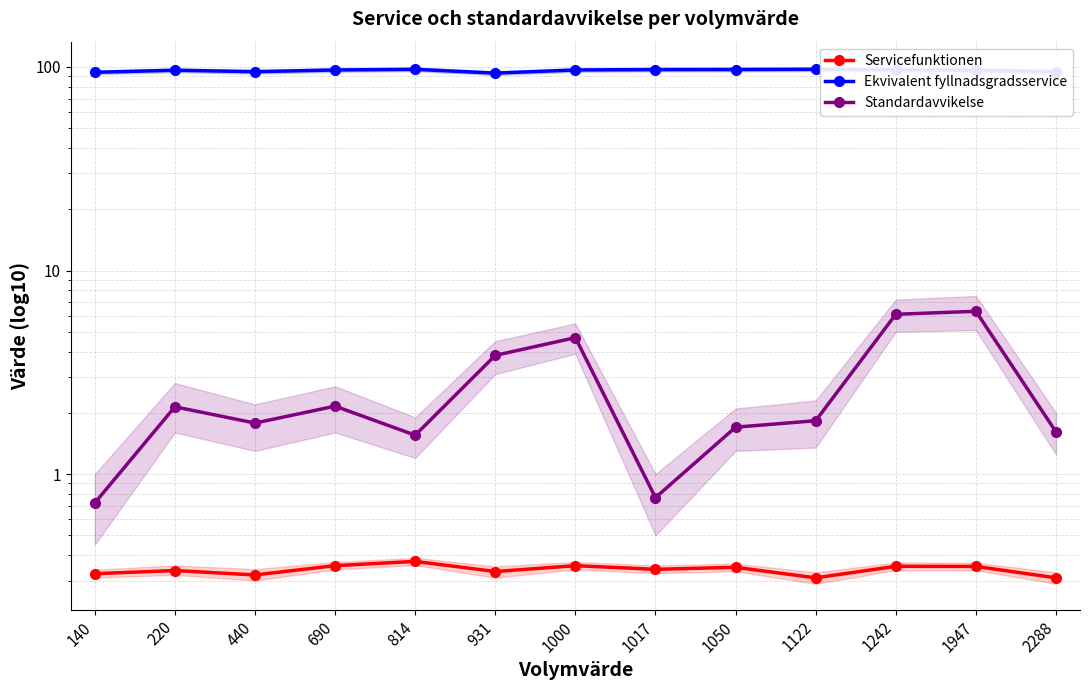

How many series are shown in this chart?

3